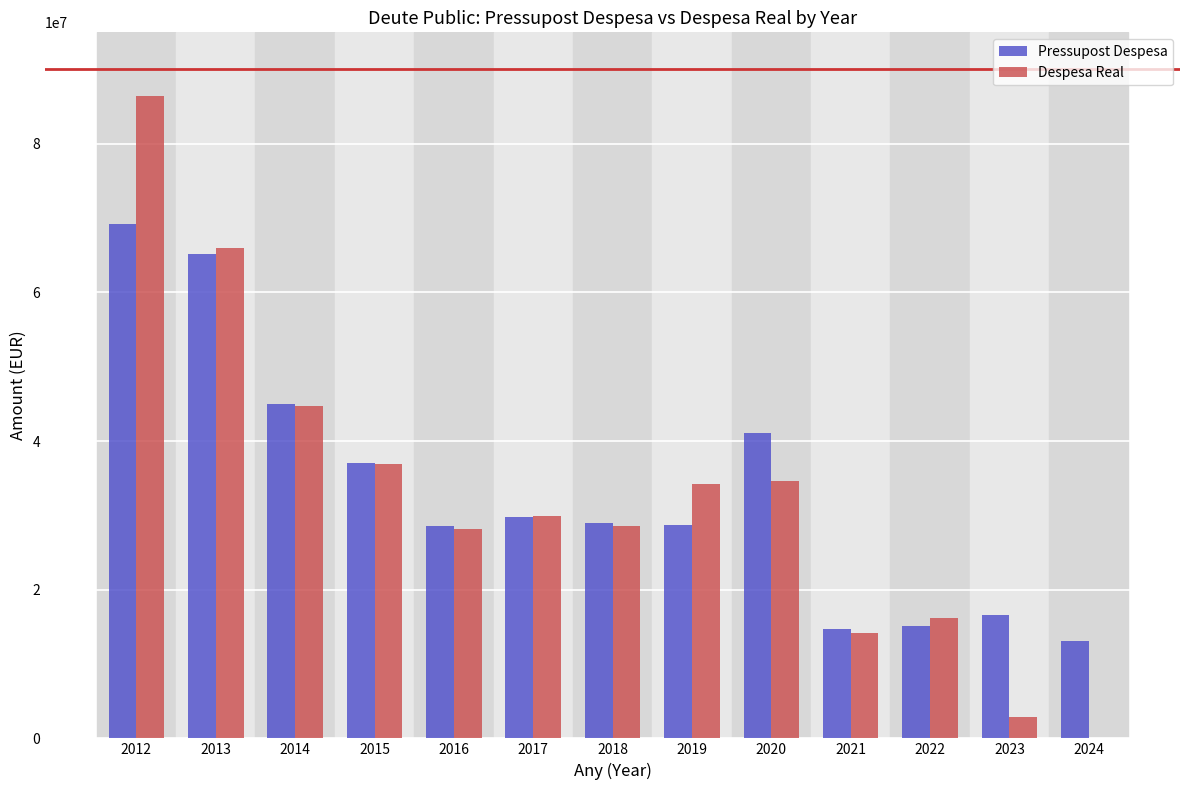

What is the maximum value shown in the chart?

86422862.2